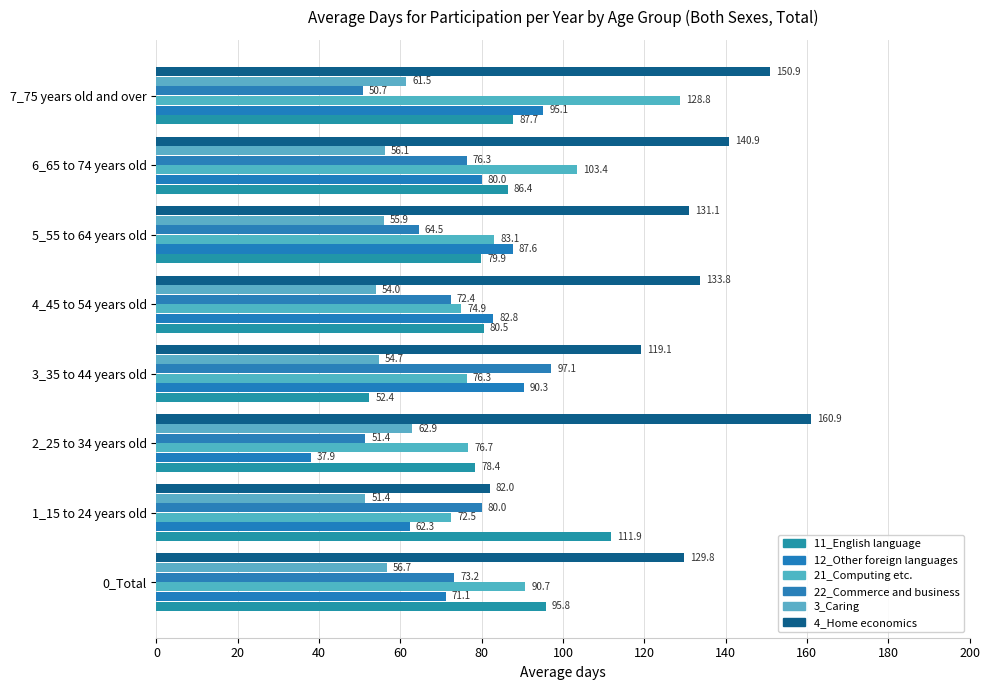

How many data points in 3_Caring are less than 56?

4